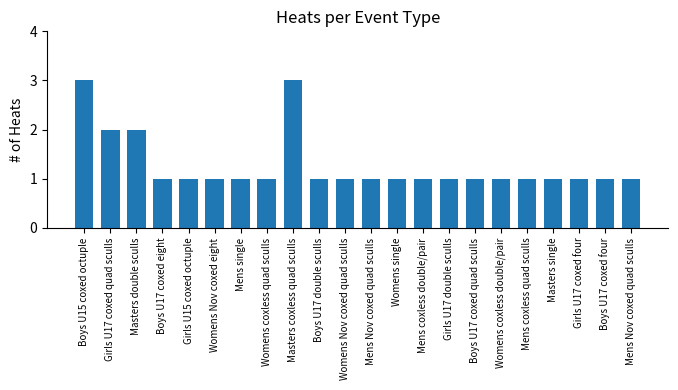

Reading right to left, transcribe all the data shown in this chart.

1	1	1	1	1	1	1	1	1	1	1	1	1	3	1	1	1	1	1	2	2	3